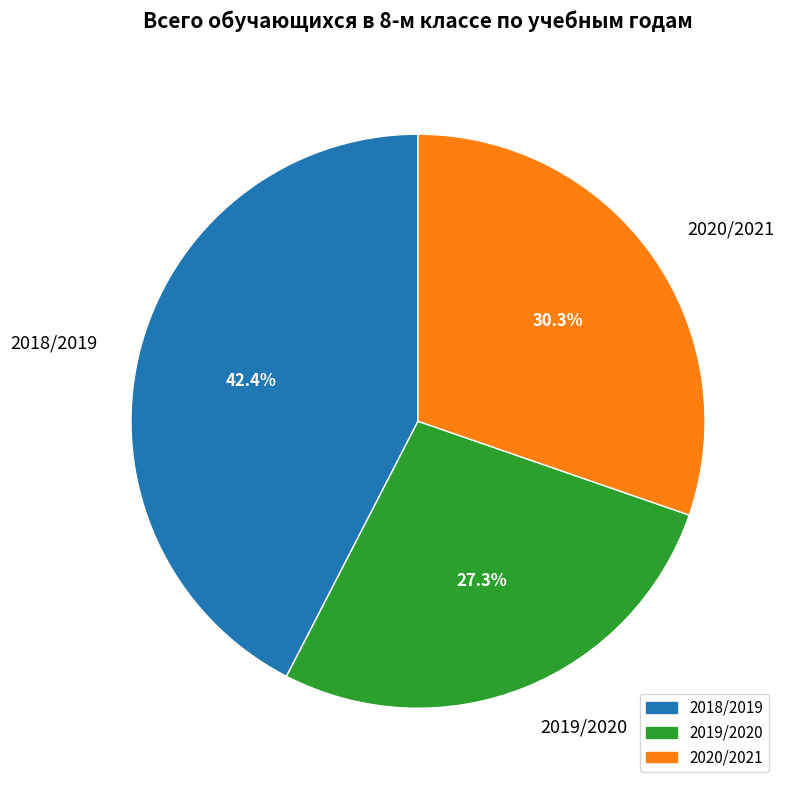

To the nearest percent, what portion does 2018/2019 represent?

42%